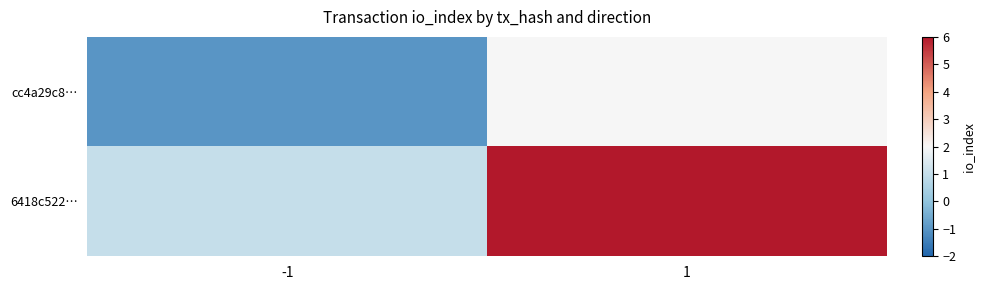

Reading left to right, extract all data points from this chart.

cc4a29c8…: -1=-1	1=2
6418c522…: -1=1	1=6